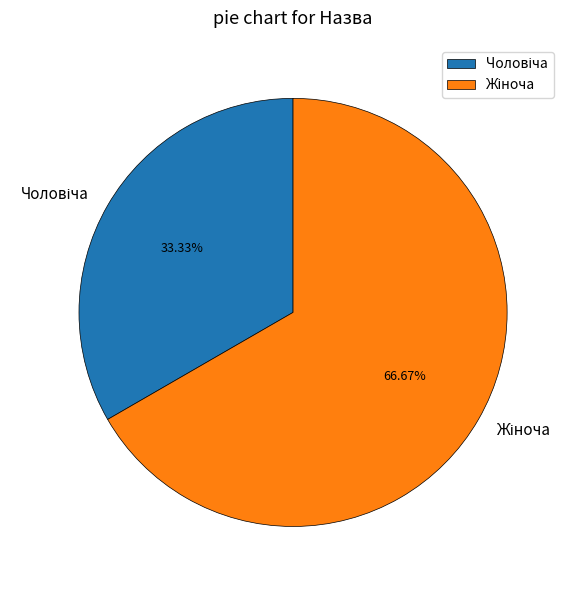

Is there a majority slice in this chart?

Yes